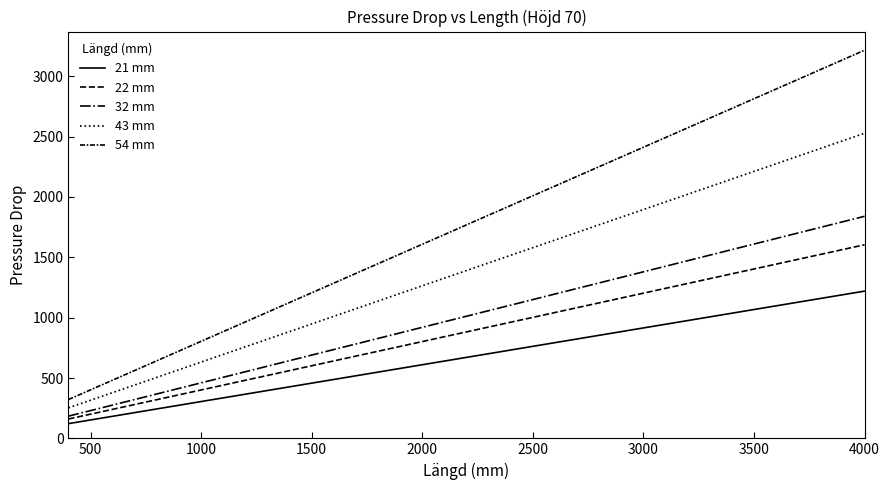

Does the chart display data point markers on the line(s)?

No